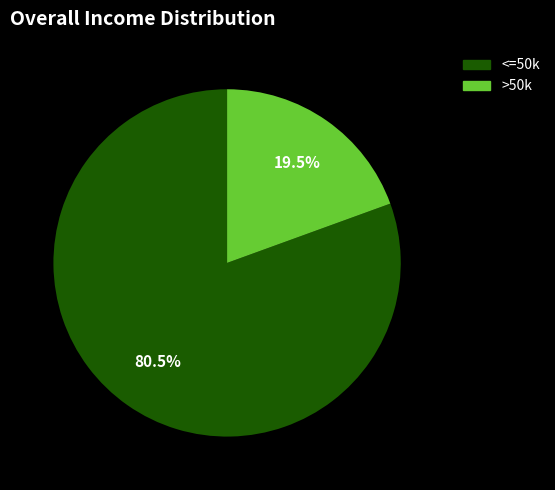

Which has a higher value, >50k or <=50k?

<=50k